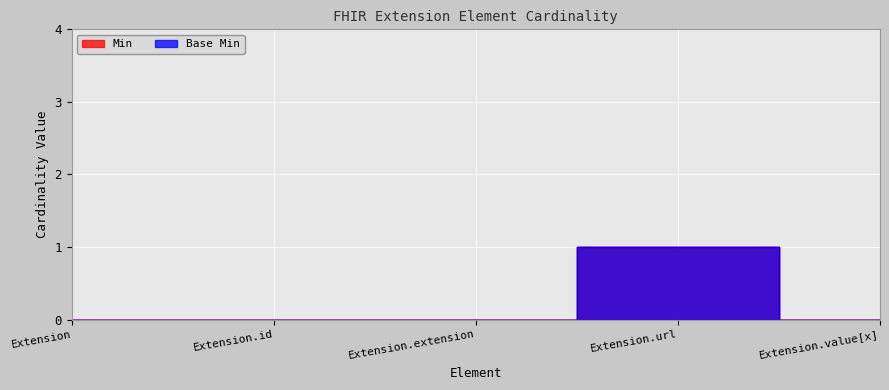

What are all the series names shown in the legend?

Min, Base Min